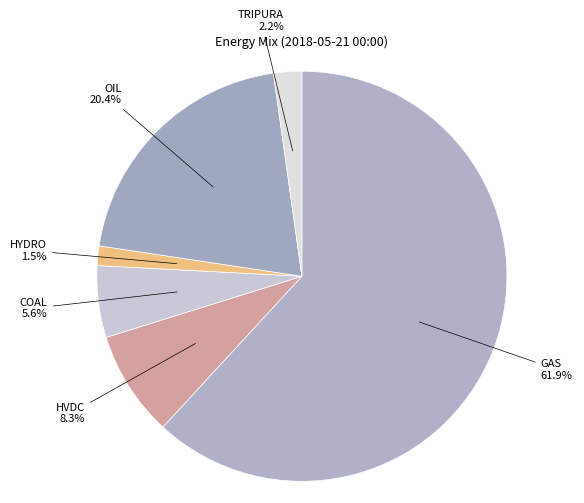

Count the number of slices in the pie.

6